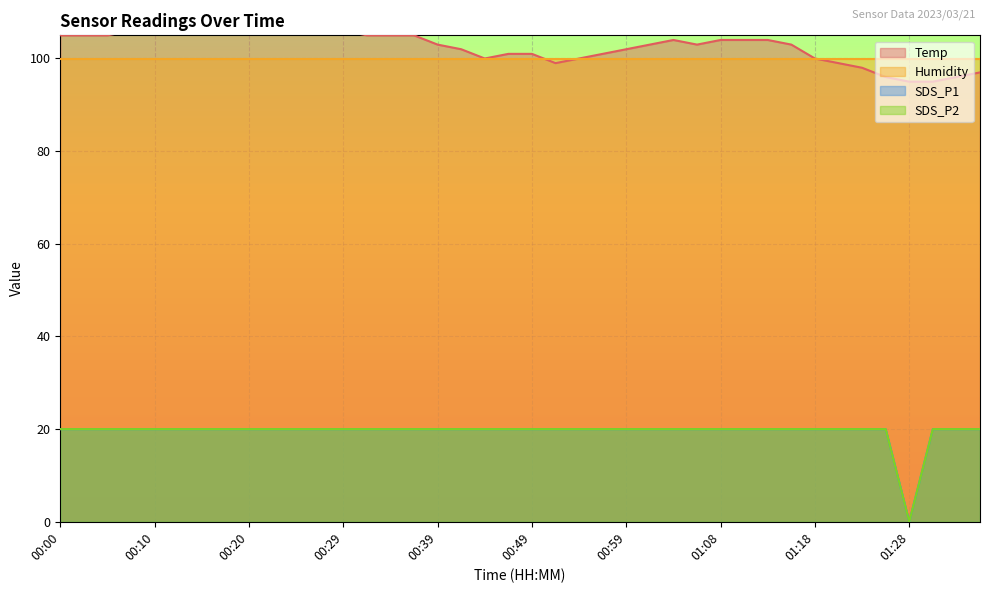

At which label does SDS_P2 reach its peak?

00:00